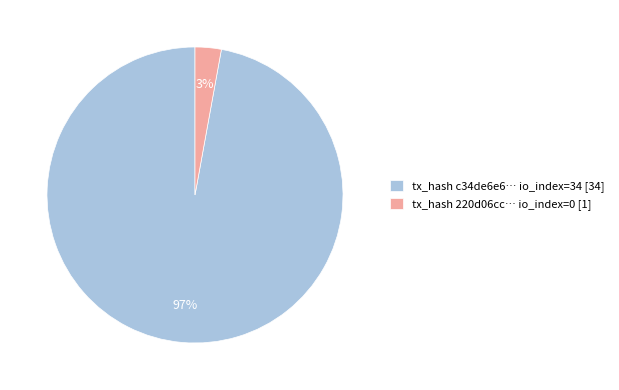

To the nearest percent, what is the average slice percentage?

50%